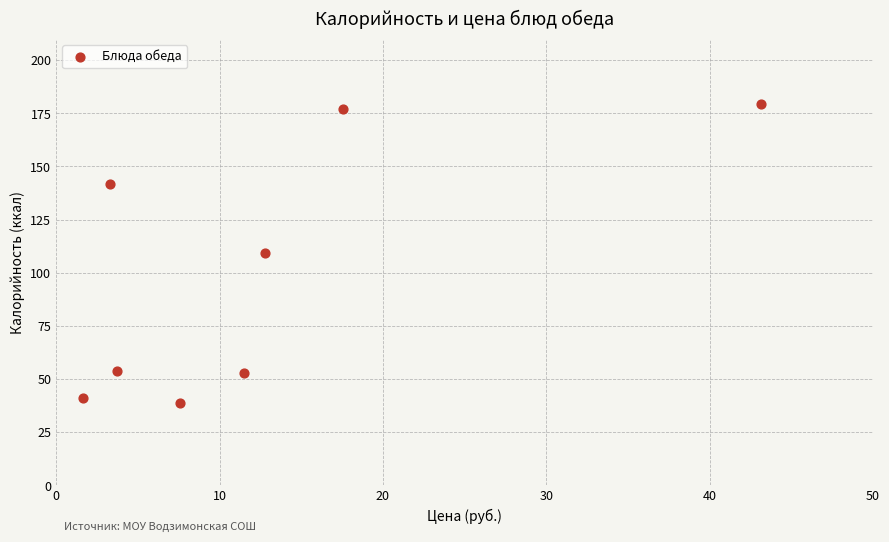

What is the range of X values (max minus min)?

41.5